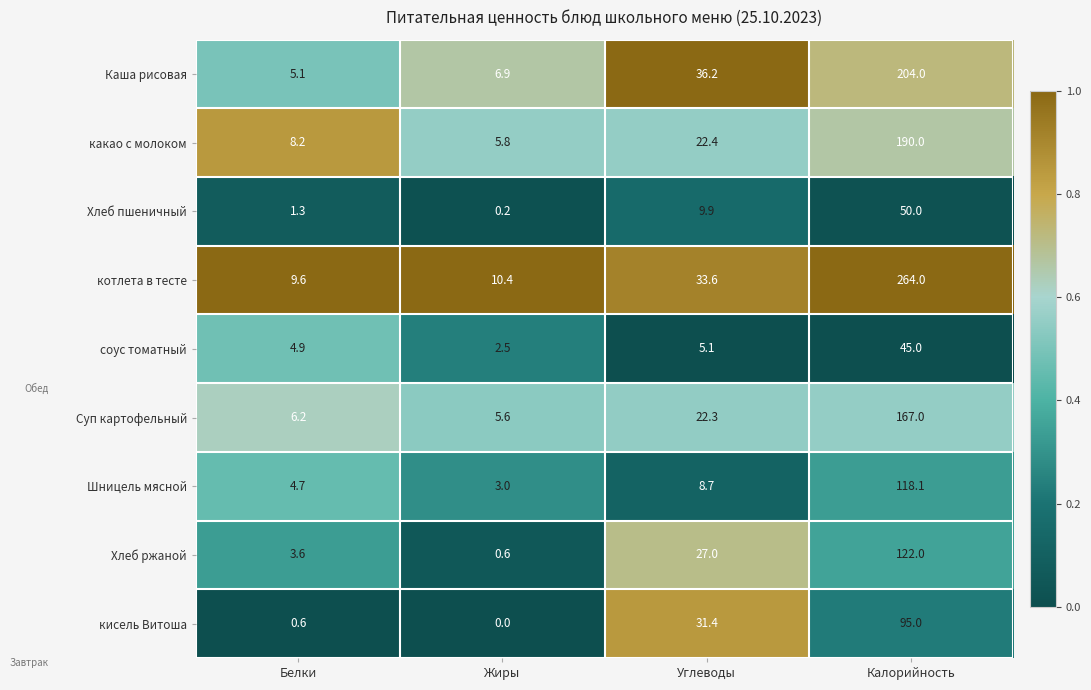

Which series has the widest spread of values?

котлета в тесте